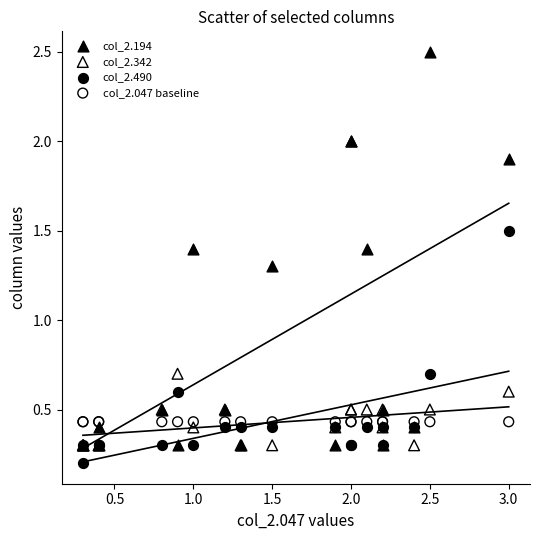

Which series contains the lowest Y value?

col_2.490